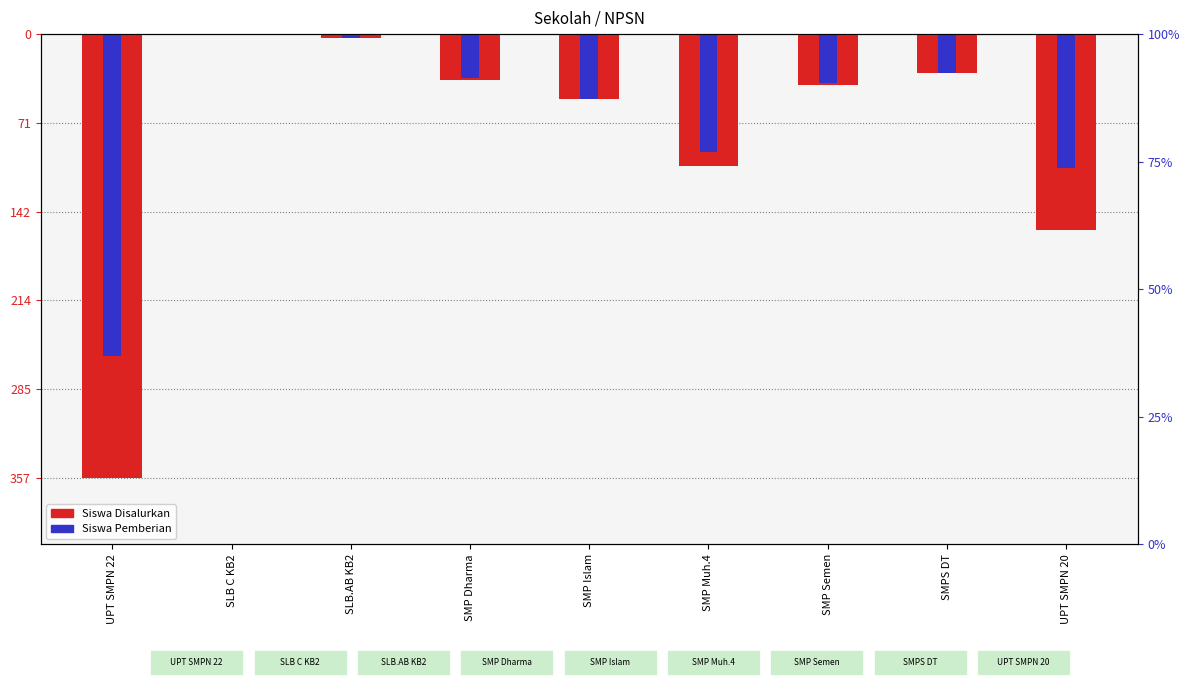

Is the value of Siswa Disalurkan at SMP Semen greater than the value of Siswa Pemberian at UPT SMPN 20?

Yes